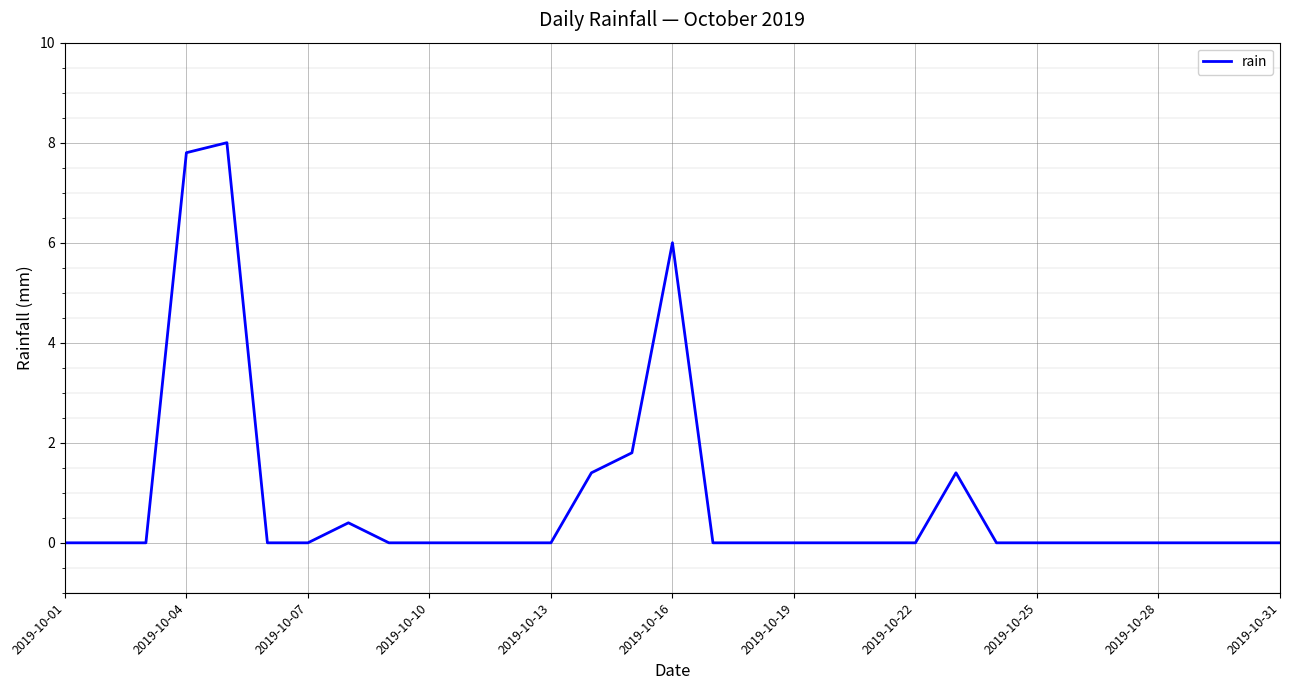

What is the greatest value displayed?

8.0